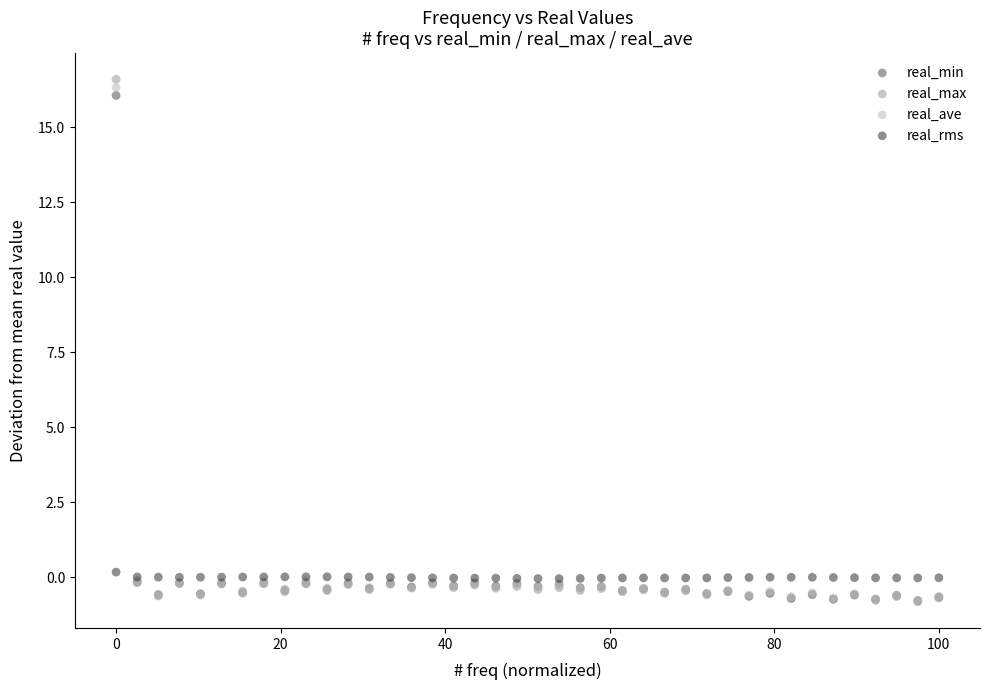

What are all the series names shown in the legend?

real_min, real_max, real_ave, real_rms